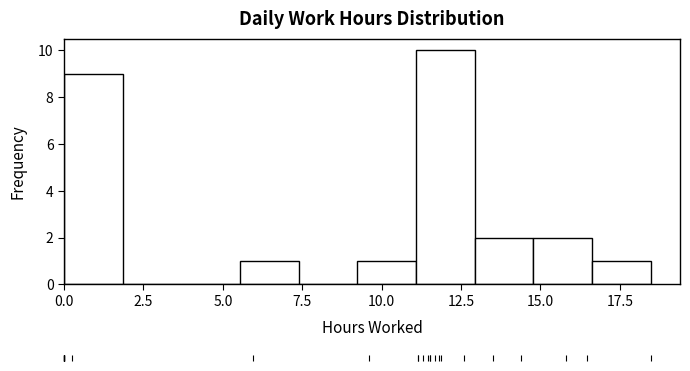

Read against the x-axis, roughly where is the centre of the tallest bar?

12.0